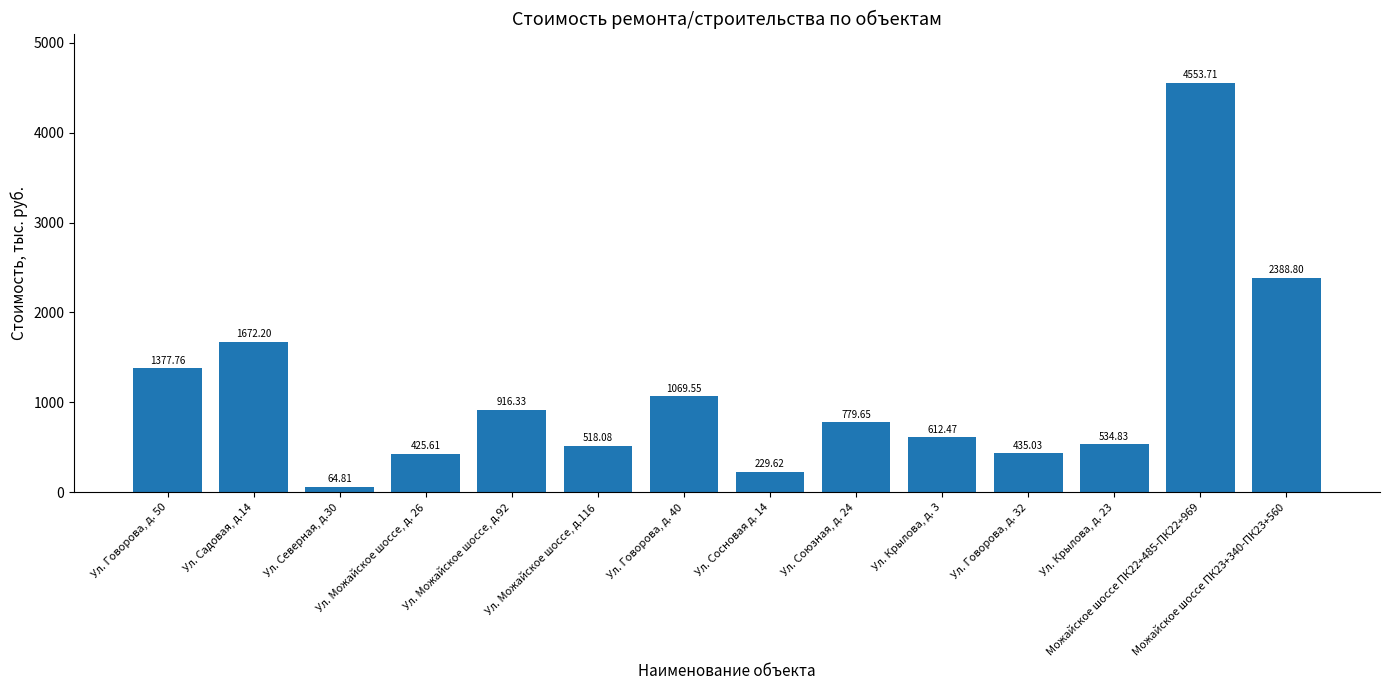

What is the ratio of the value at Ул. Садовая, д.14 to the value at Ул. Крылова, д. 23?

3.1